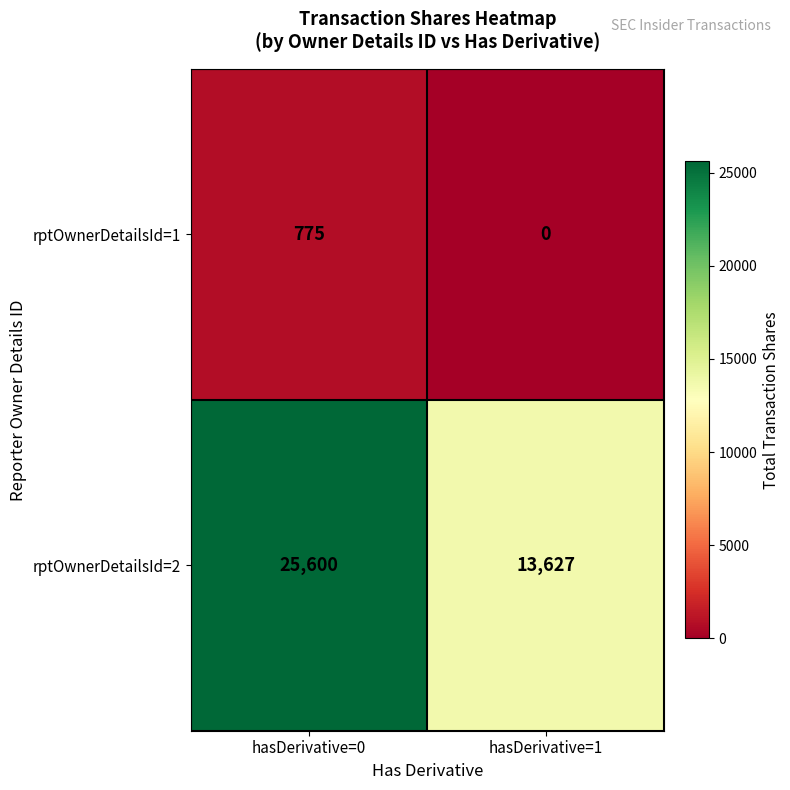

At which category is the sum across all series the highest?

hasDerivative=0